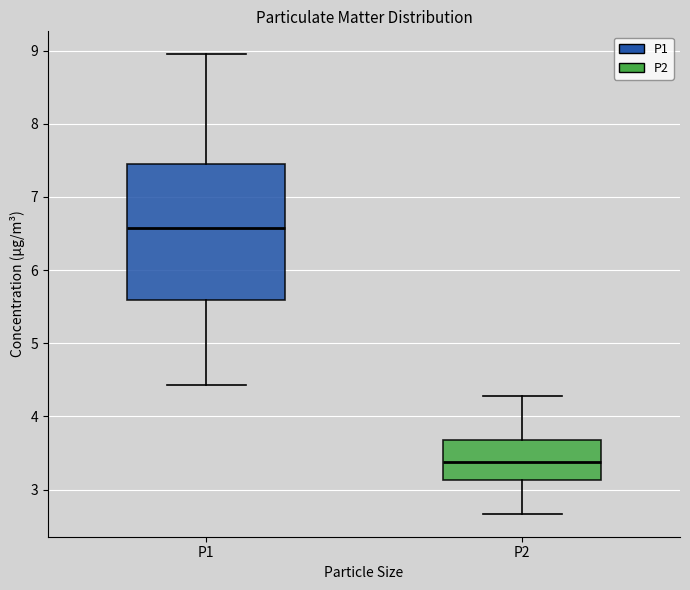

Which box's median line is the highest?

P1